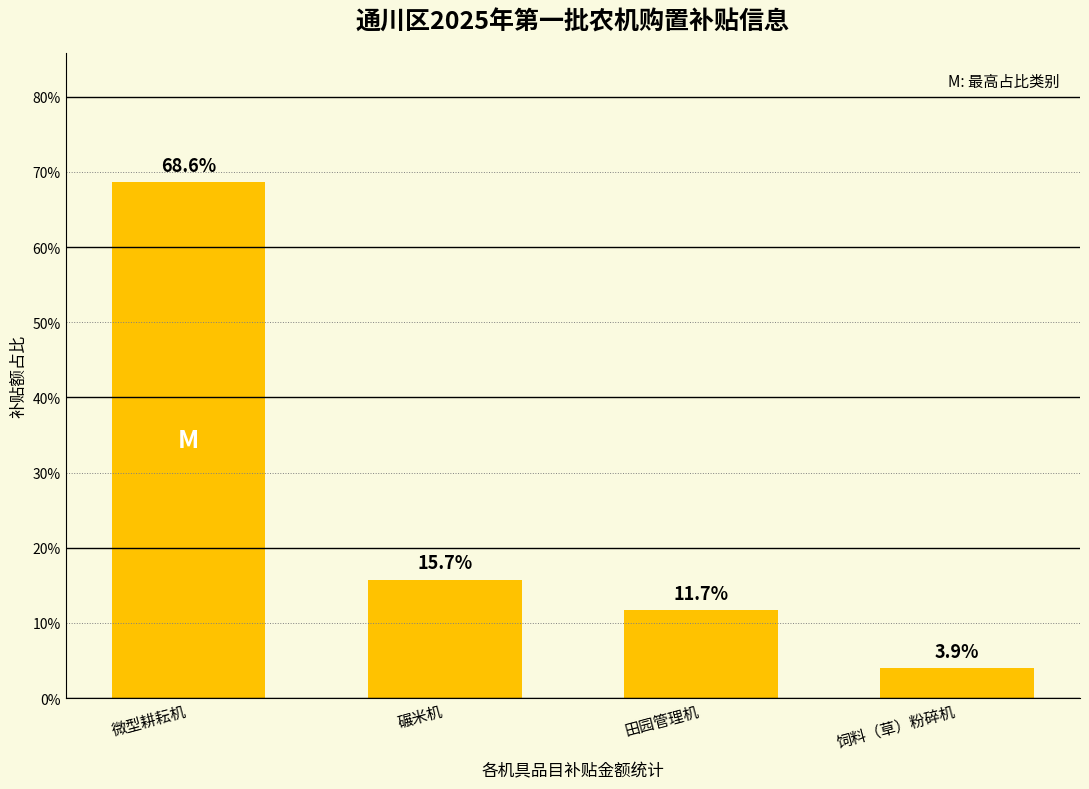

What is the ratio of the value at 饲料（草）粉碎机 to the value at 微型耕耘机?

0.1